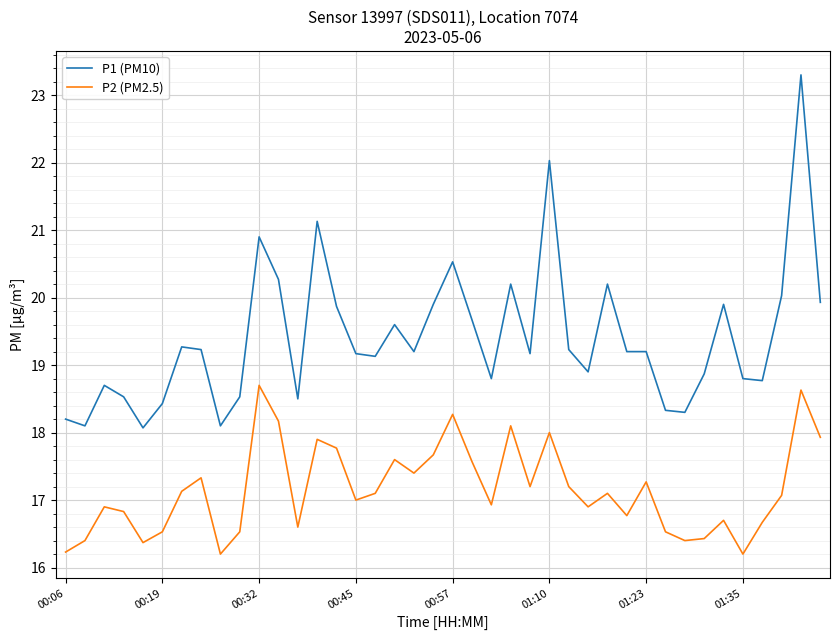

Which series has the largest total across all categories?

P1 (PM10)